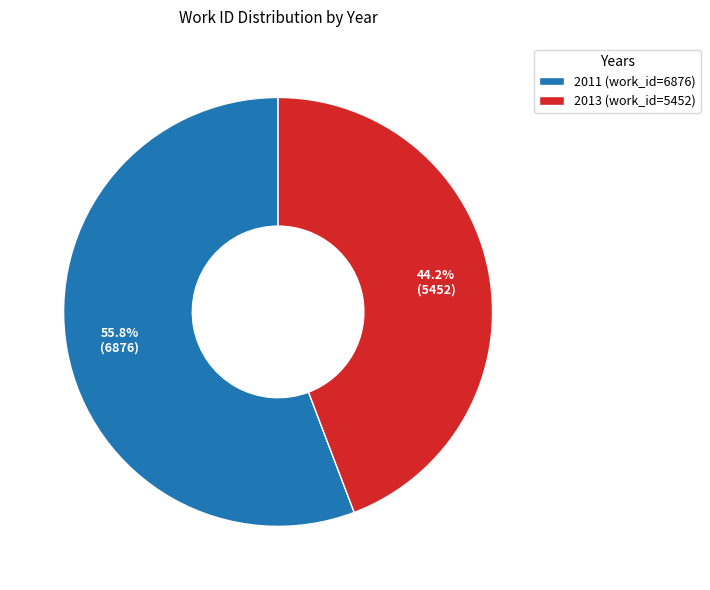

To the nearest percent, what percentage of the pie is 2013?

44%